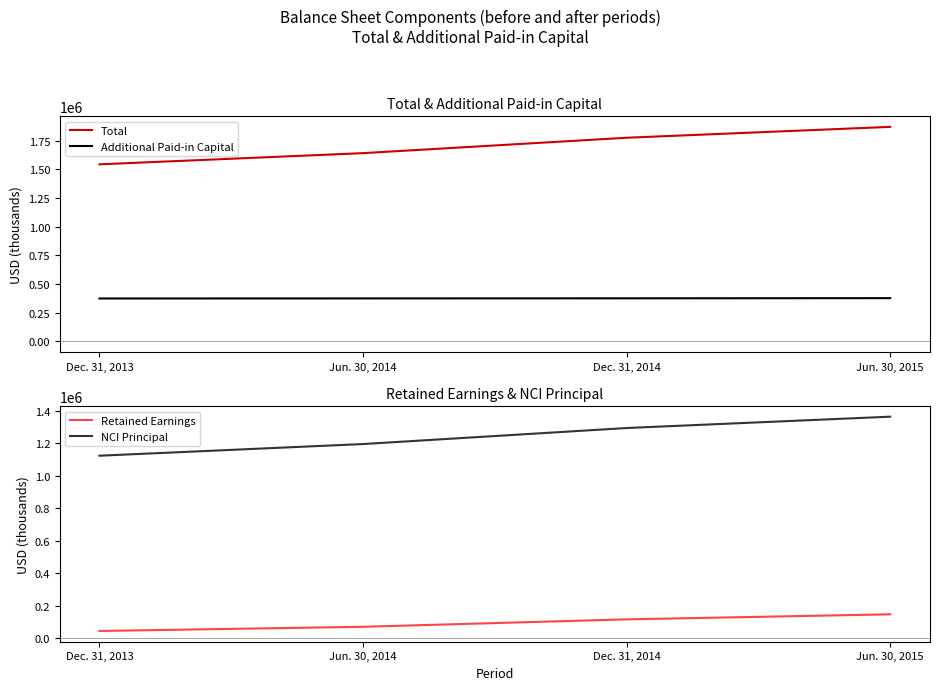

List the labels in order of Additional Paid-in Capital value, smallest first.

Dec. 31, 2013, Jun. 30, 2014, Dec. 31, 2014, Jun. 30, 2015